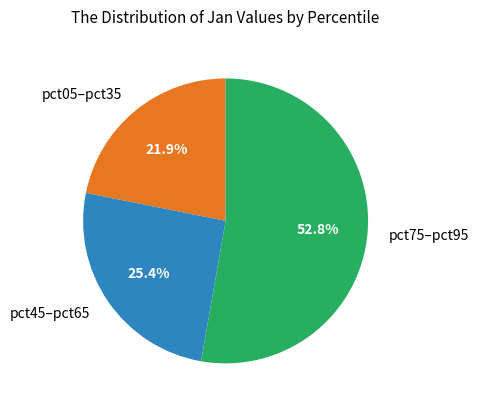

How many slices are in this pie chart?

3